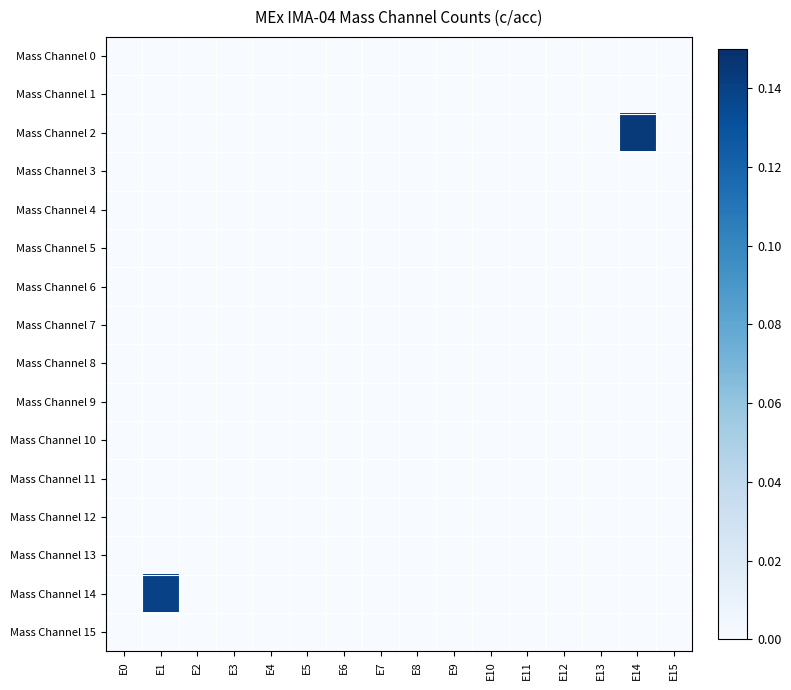

Between E7 and E3, which is larger?

E7